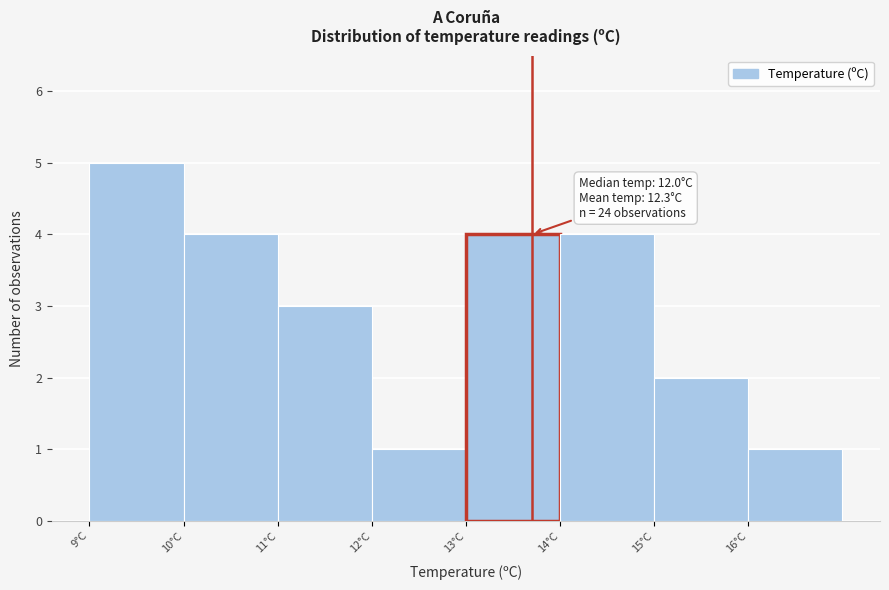

Over which range of the x-axis is the bar tallest?

9 to 10